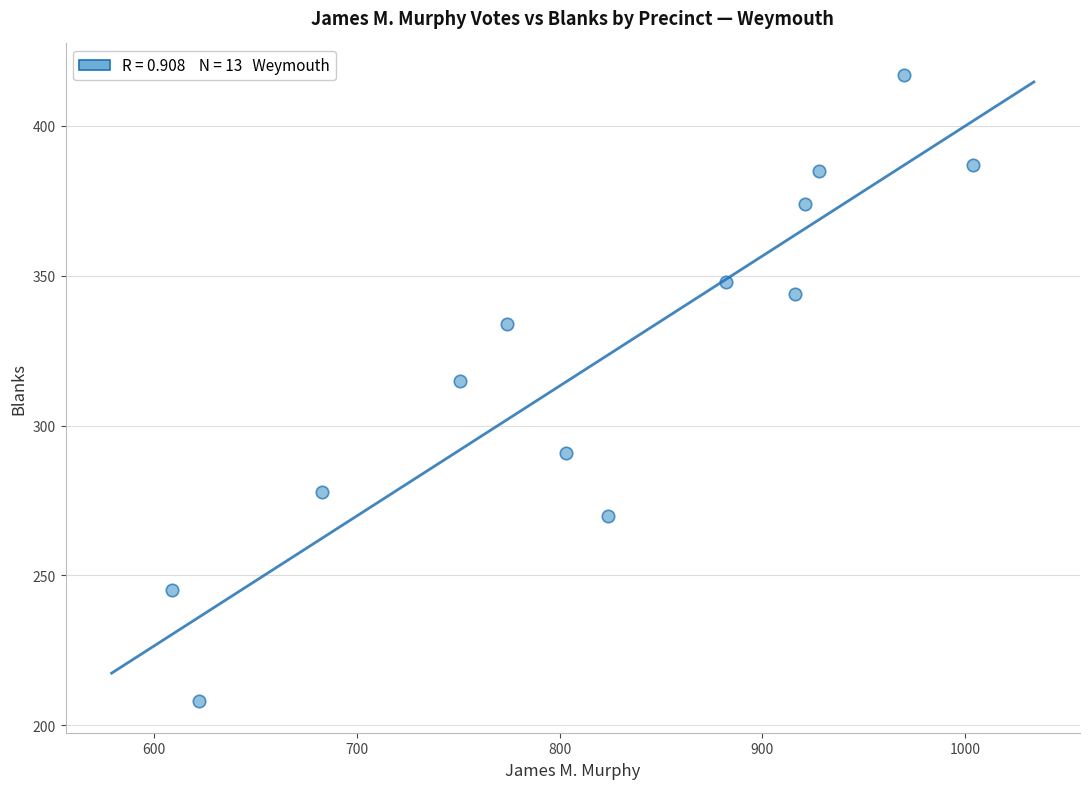

What Y value in the scatter plot is closest to 312?

315